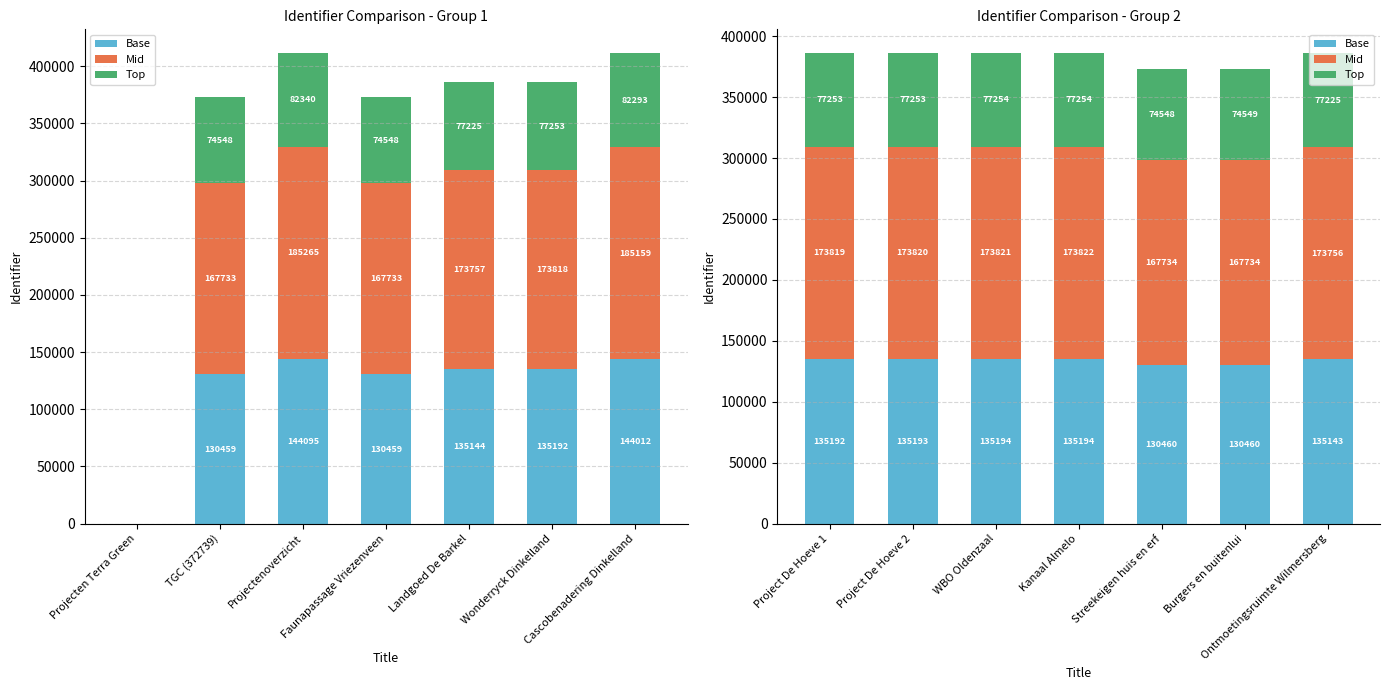

Reading left to right, extract all data points from this chart.

Base: 135192.4	135193.4	135193.8	135194.5	130459.7	130460.0	135143.4
Mid: 173818.8	173820.1	173820.6	173821.5	167733.9	167734.4	173755.8
Top: 77252.8	77253.4	77253.6	77254.0	74548.4	74548.6	77224.8